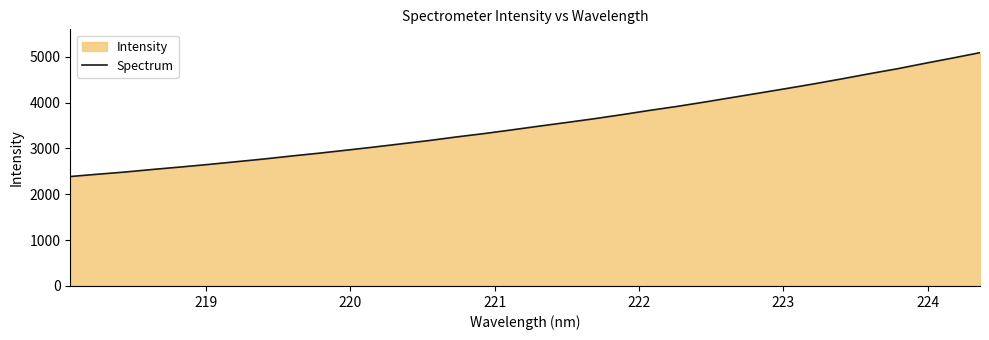

What is the smallest value displayed?

2388.3